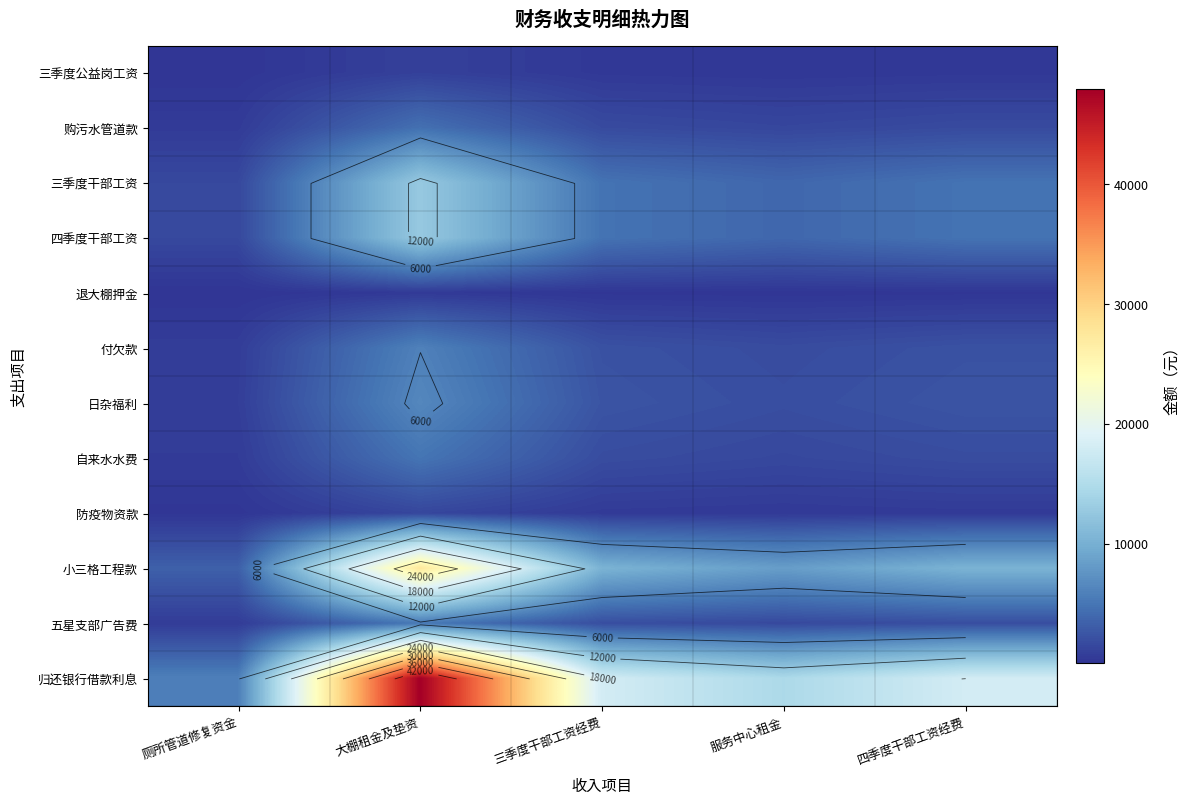

The value of 退大棚押金 at 三季度干部工资经费 is 172.9. True or false?

True